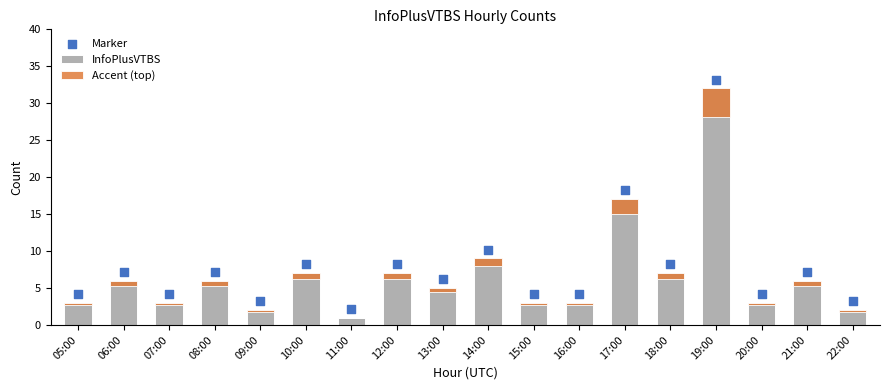

Which series contains the lowest Y value?

Accent (top)